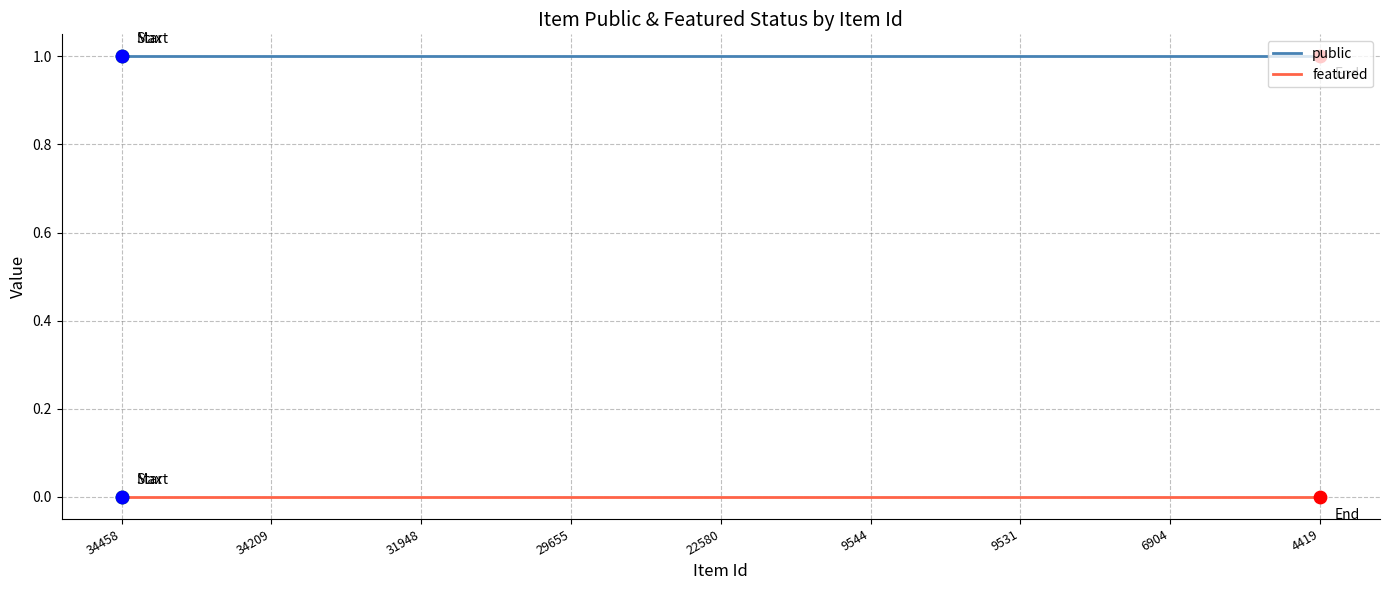

At how many categories does at least one series exceed 0?

9